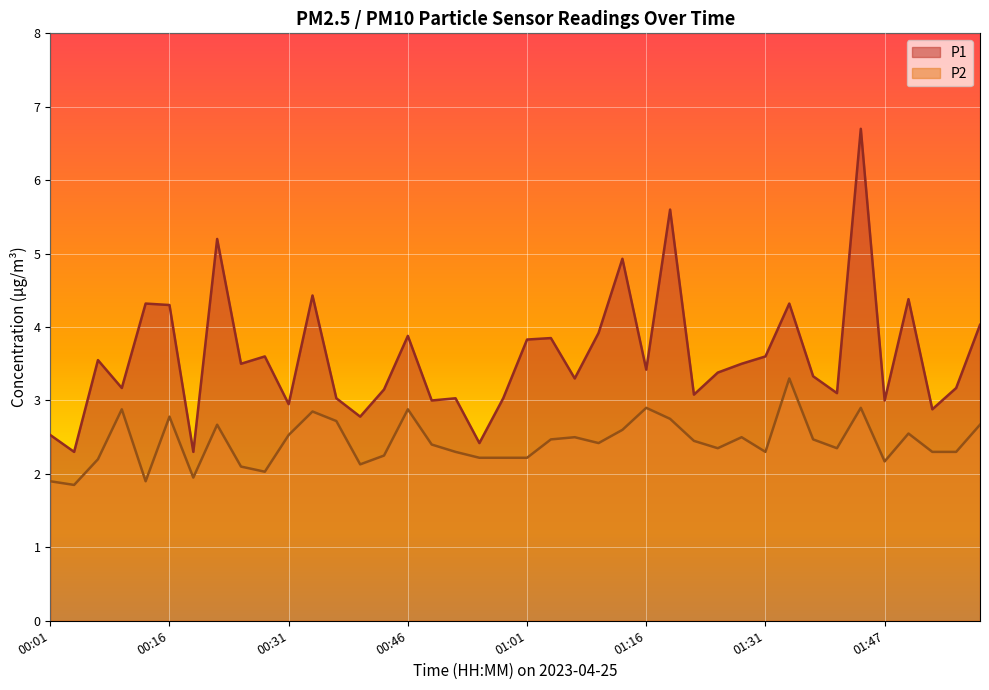

Is it true that P2 equals 2.4 at 01:25?

True